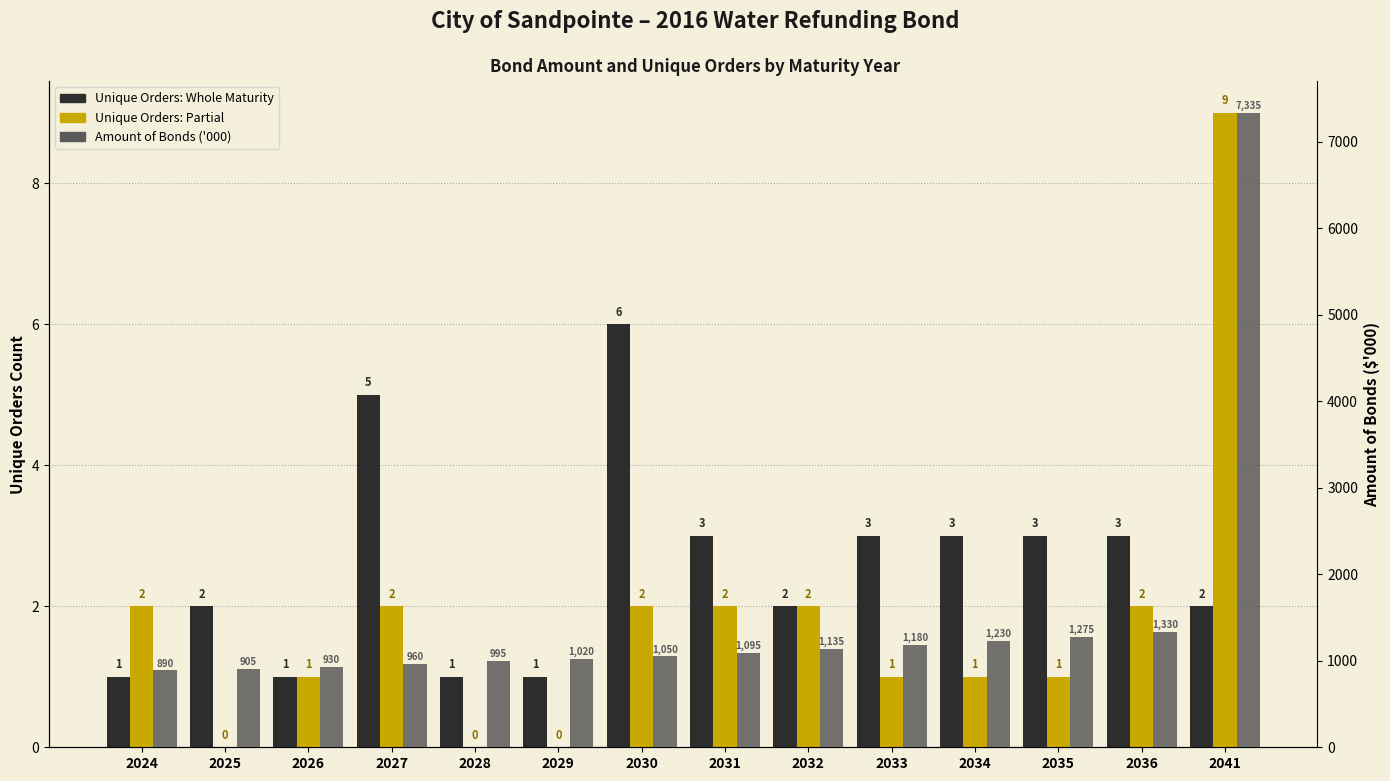

Reading left to right, list all the values displayed in this chart.

Unique Orders: Whole Maturity: 1	2	1	5	1	1	6	3	2	3	3	3	3	2
Unique Orders: Partial: 2	0	1	2	0	0	2	2	2	1	1	1	2	9
Amount of Bonds ('000): 890	905	930	960	995	1020	1050	1095	1135	1180	1230	1275	1330	7335